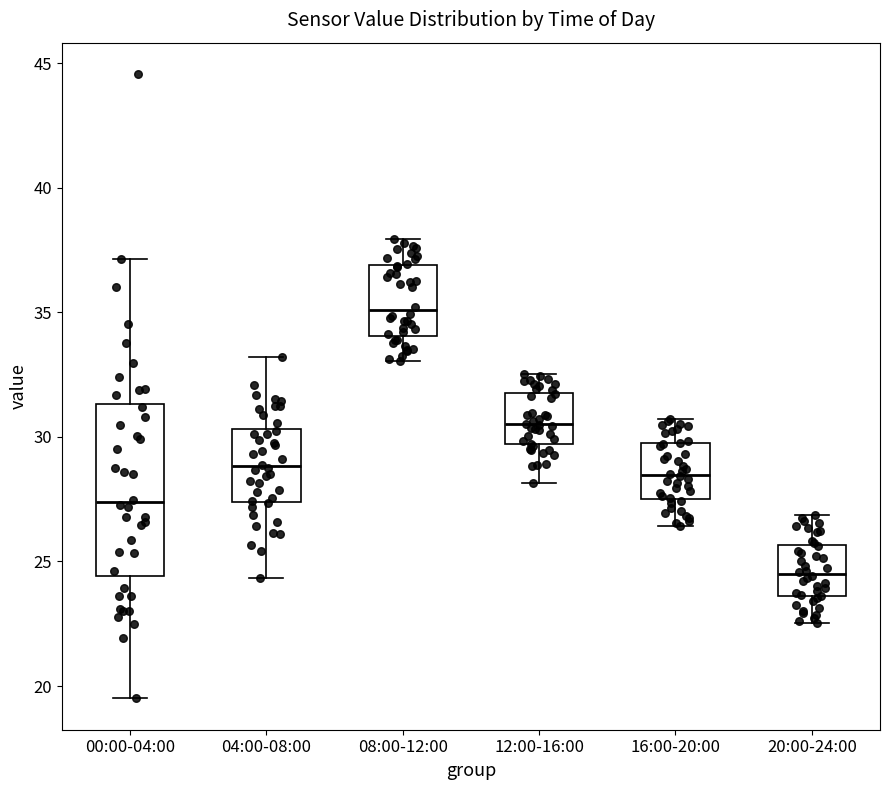

Where is the lower edge of the box for 00:00-04:00 on the y-axis? The values are not printed on the chart, so give them approximately, as read against the axis.

24.5